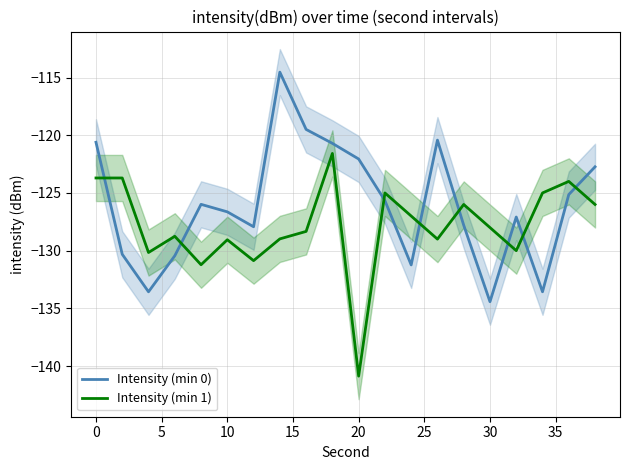

What is the difference between the maximum and minimum values in the Intensity (min 0) series?

19.9